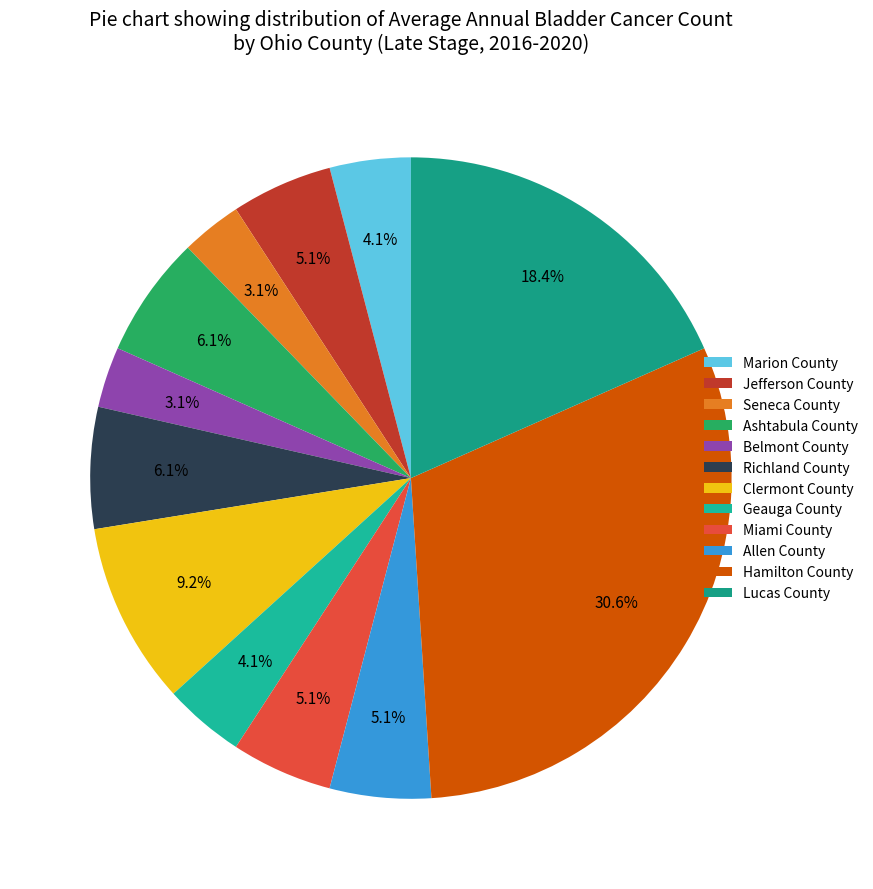

Count the number of slices in the pie.

12